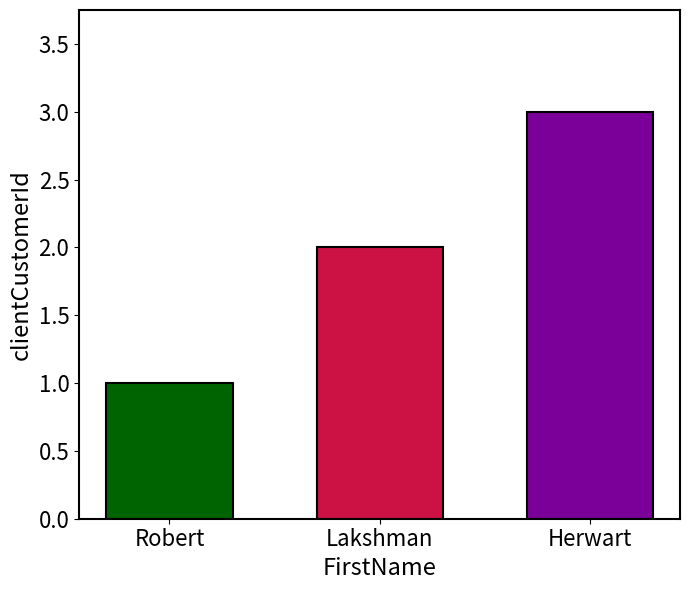

What is the greatest value displayed?

3